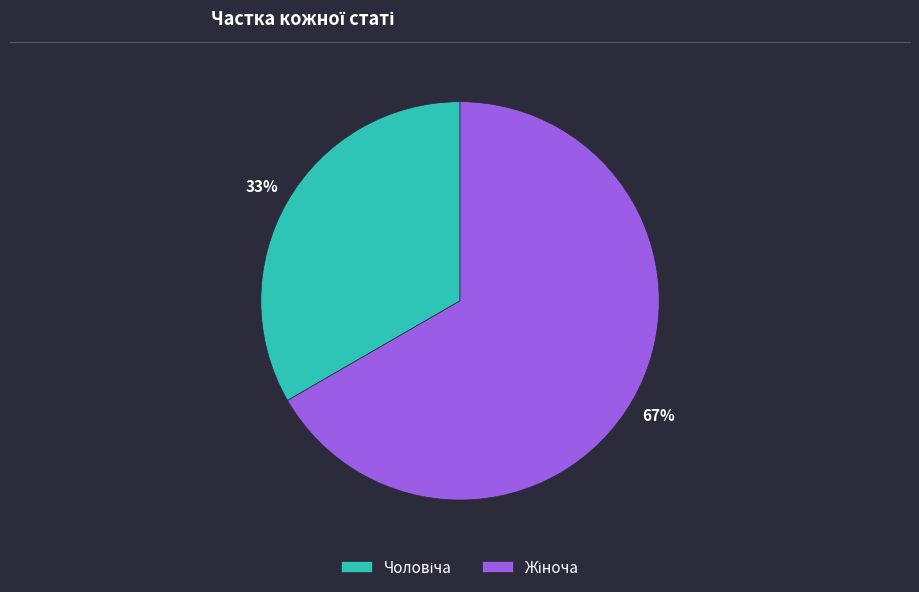

To the nearest percent, what is the average slice percentage?

50%